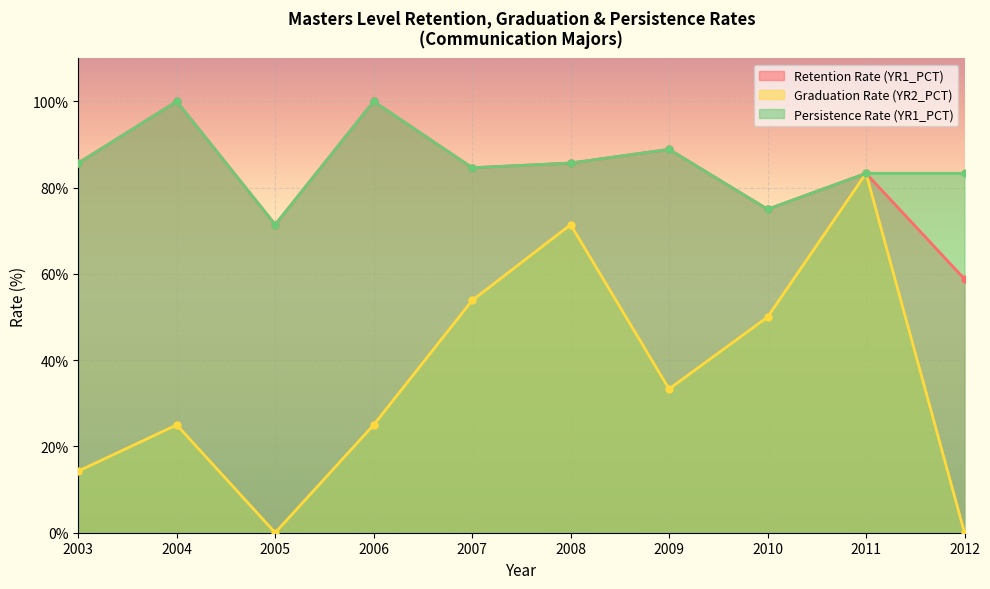

What is the greatest value displayed?

100.0